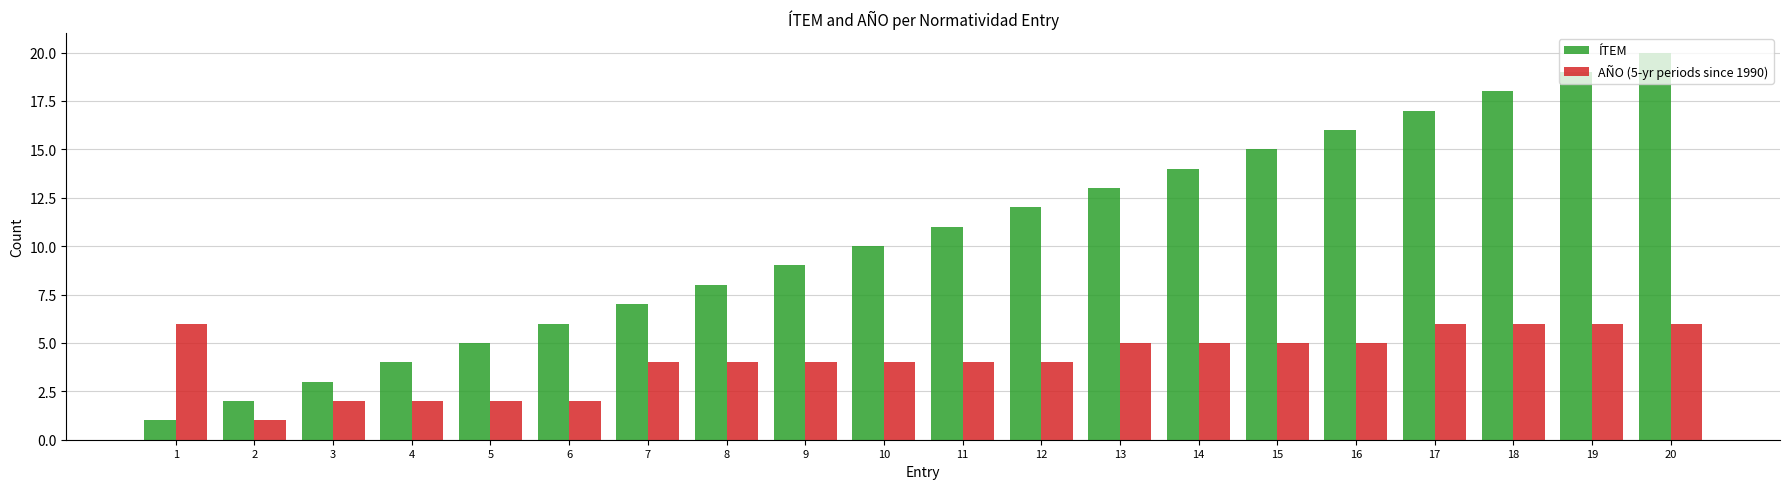

At which label does ÍTEM reach its peak?

20